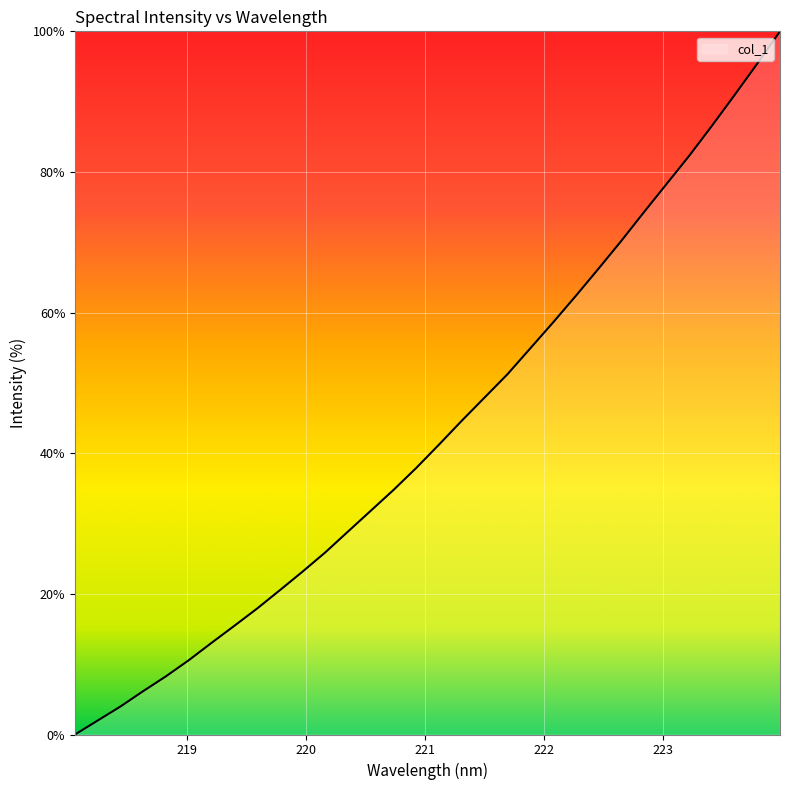

What is the maximum value shown in the chart?

100.0